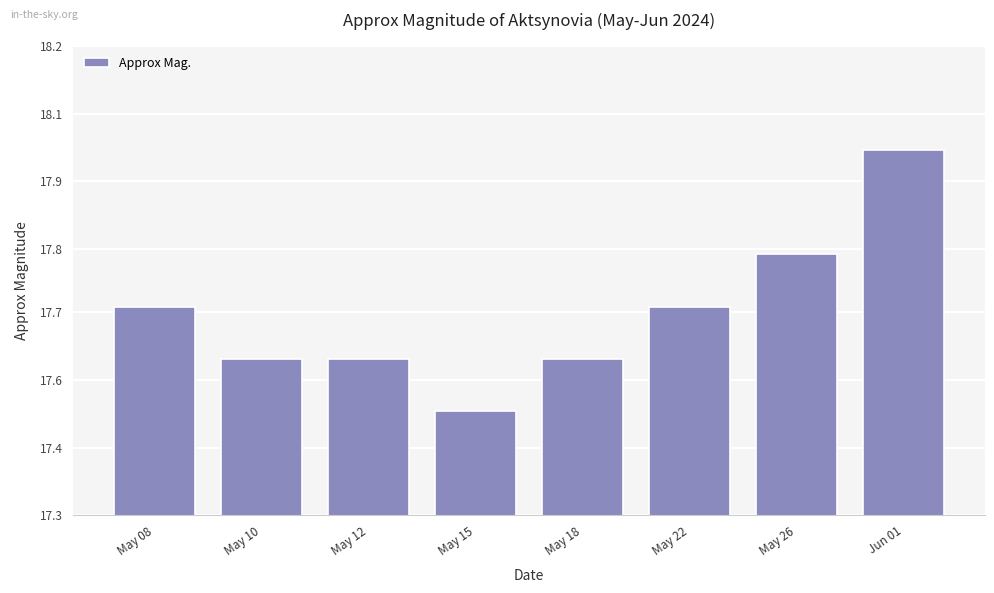

What is the maximum value shown in the chart?

18.0